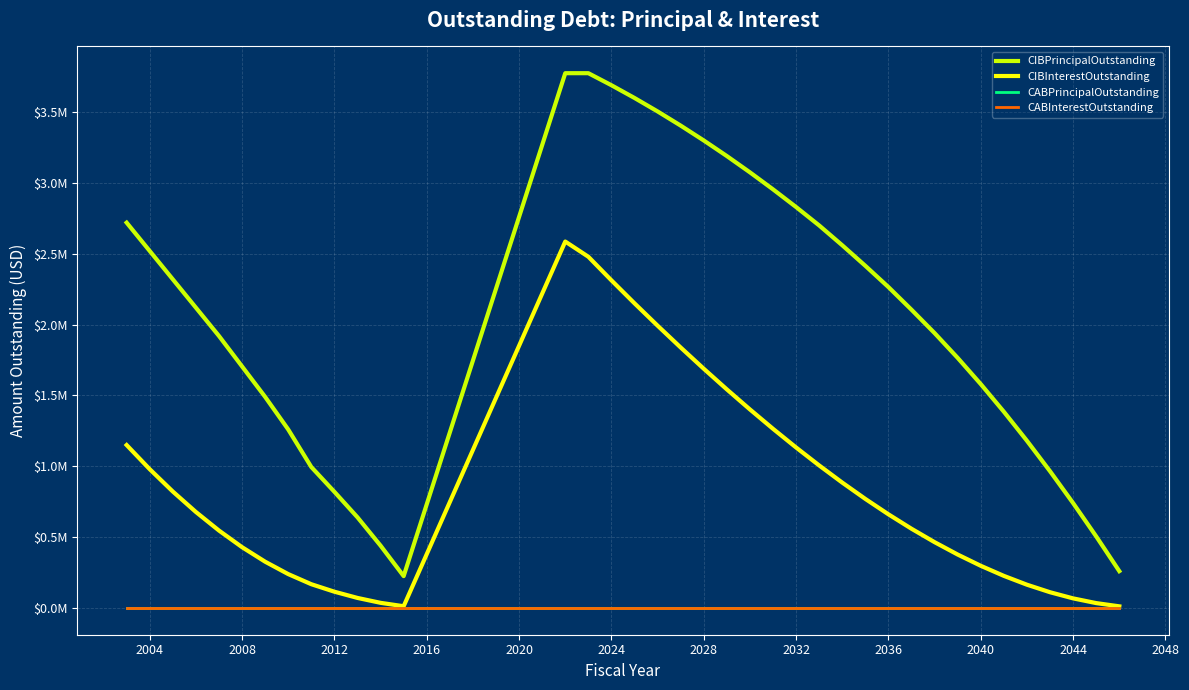

True or false: CIBInterestOutstanding and CABPrincipalOutstanding cross at least once.

False